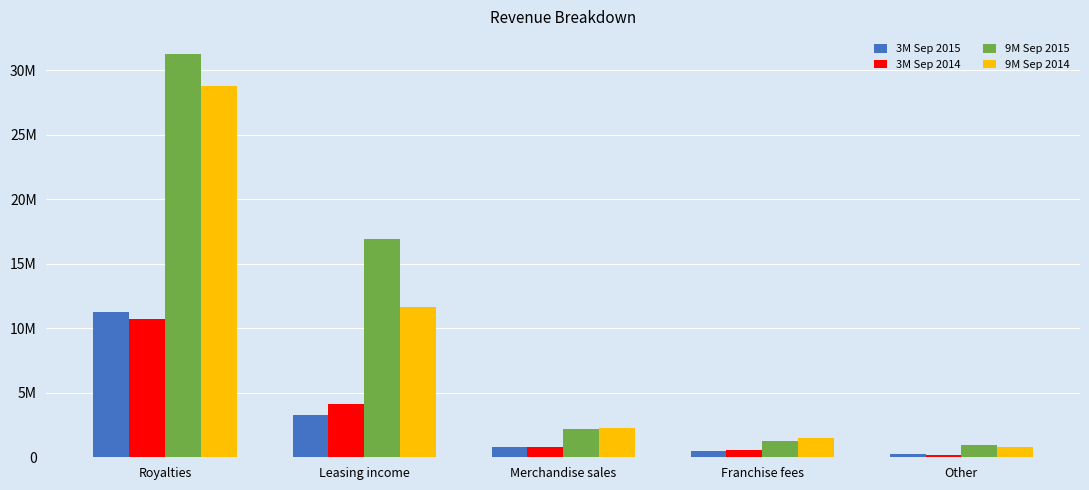

Are the bars horizontal?

No